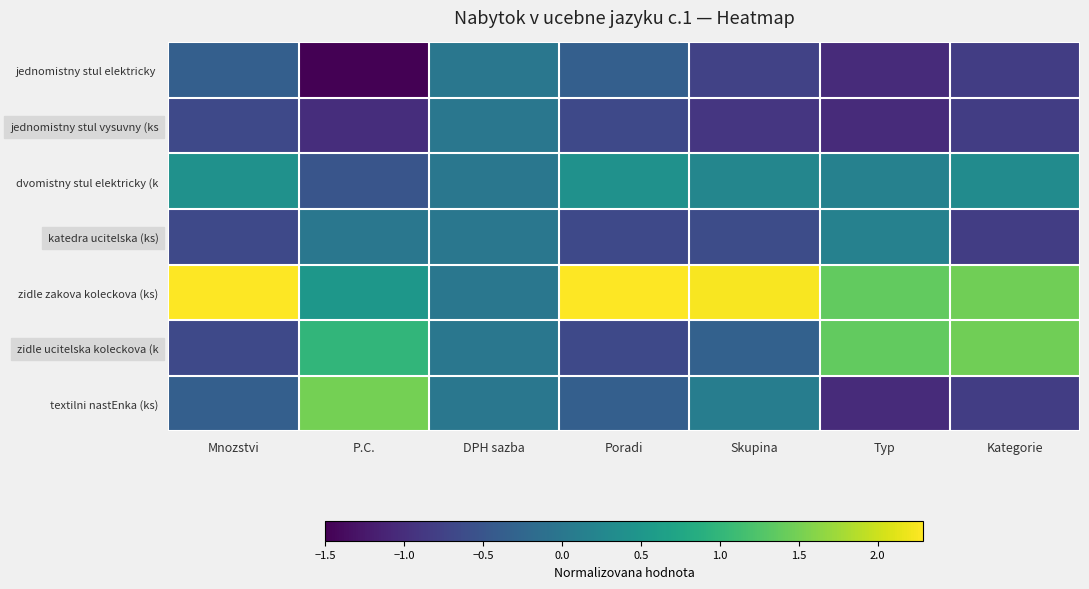

What is the minimum value shown in the chart?

-1.5